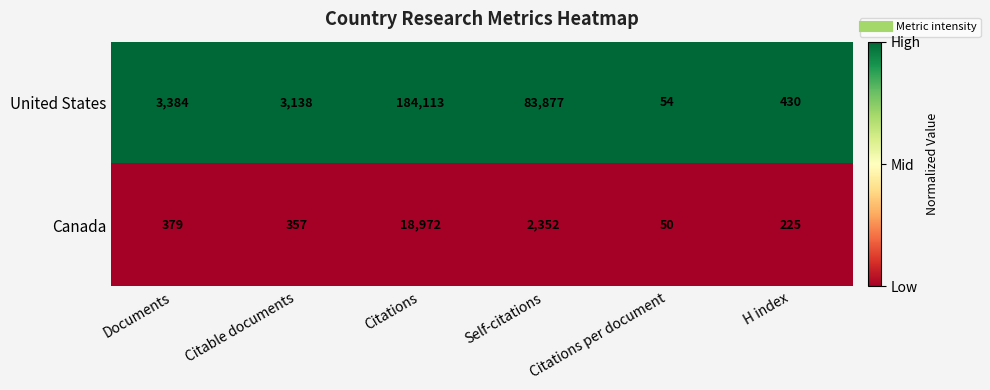

How many data points does each series have?

6